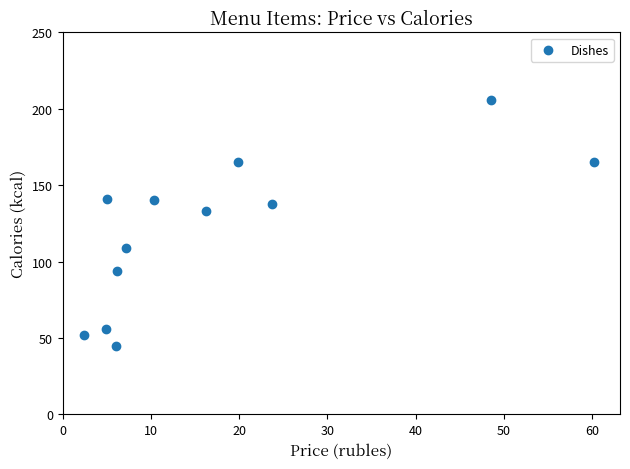

What is the average Y value?

120